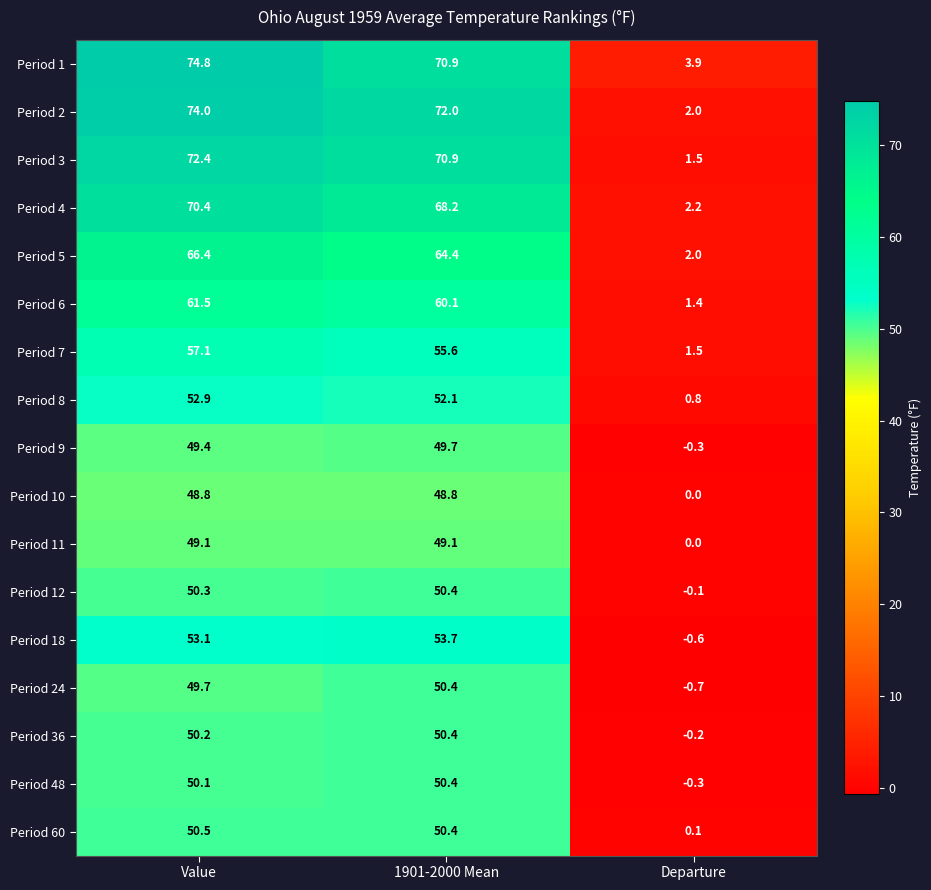

The Period 9 series shows 32.7 at Value. True or false?

False